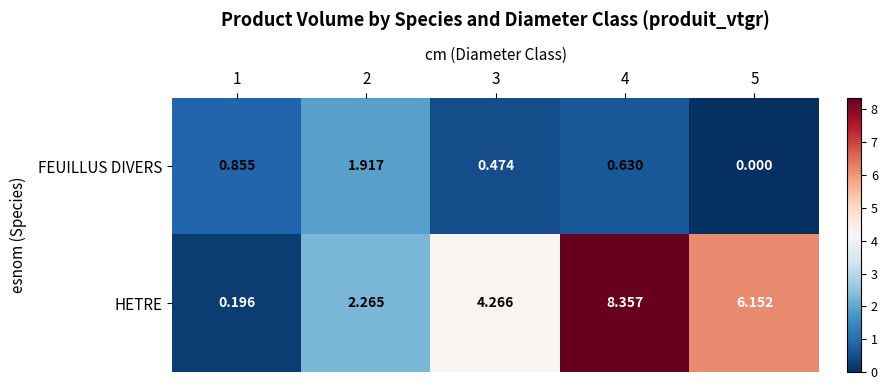

Count the number of data series in this chart.

2